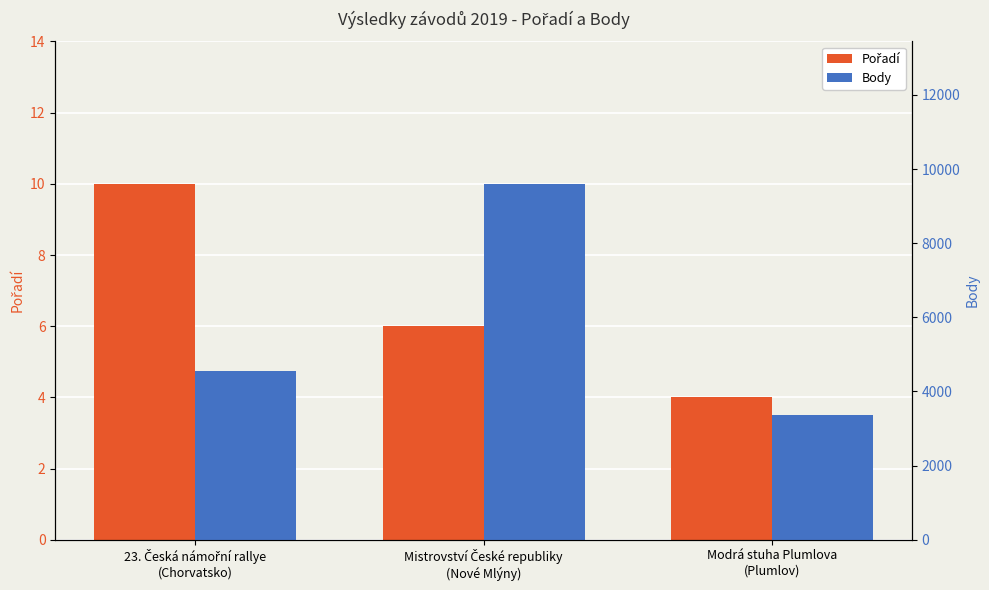

What is the maximum value for Body?

9600